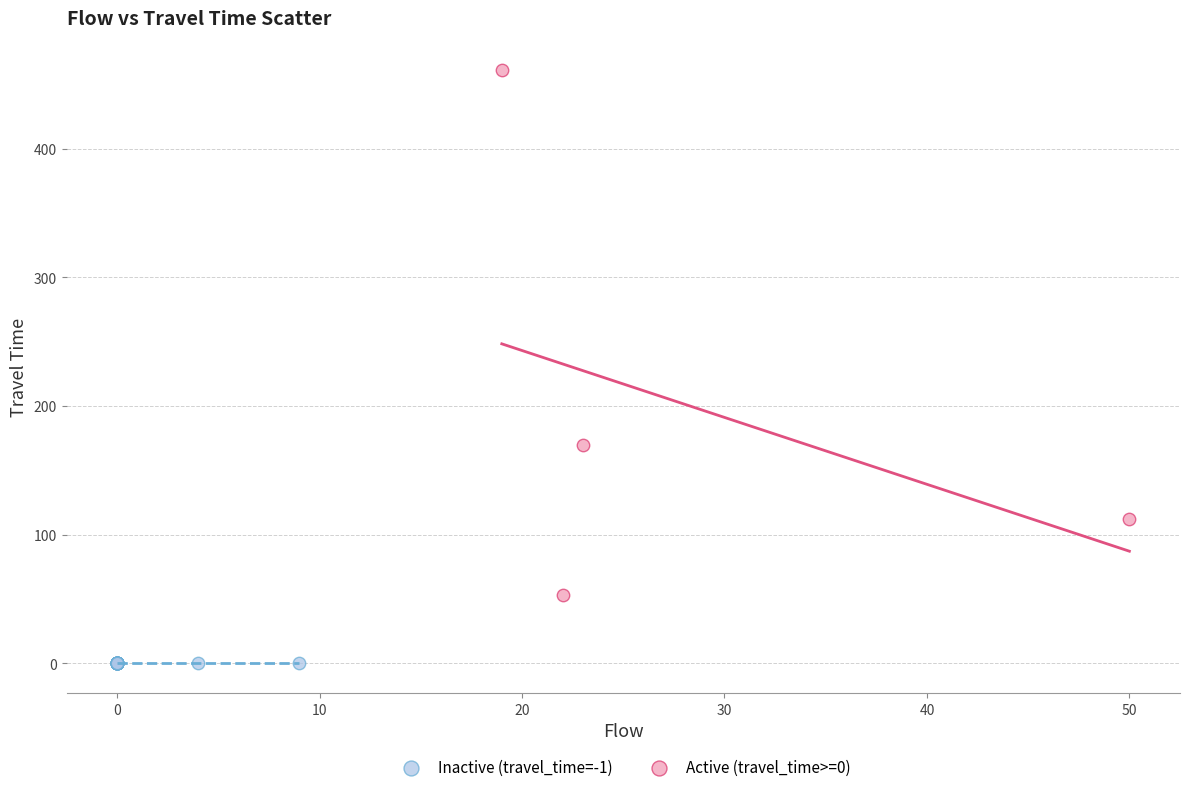

Which series contains the highest Y value?

Active (travel_time>=0)